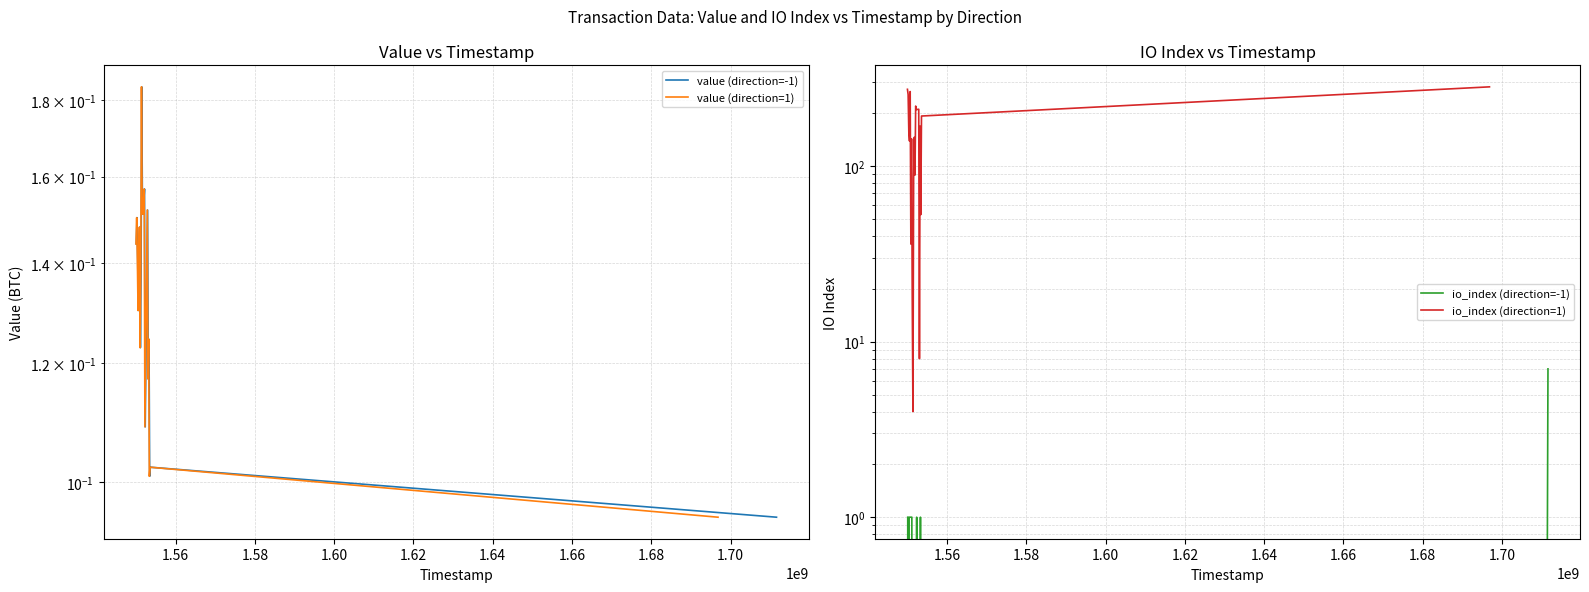

How many series are shown in this chart?

4